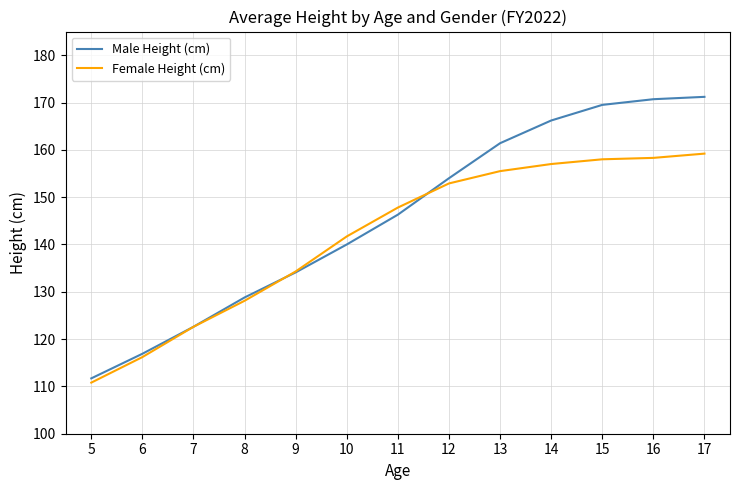

Rank the series at 8 from lowest to highest value.

Female Height (cm), Male Height (cm)